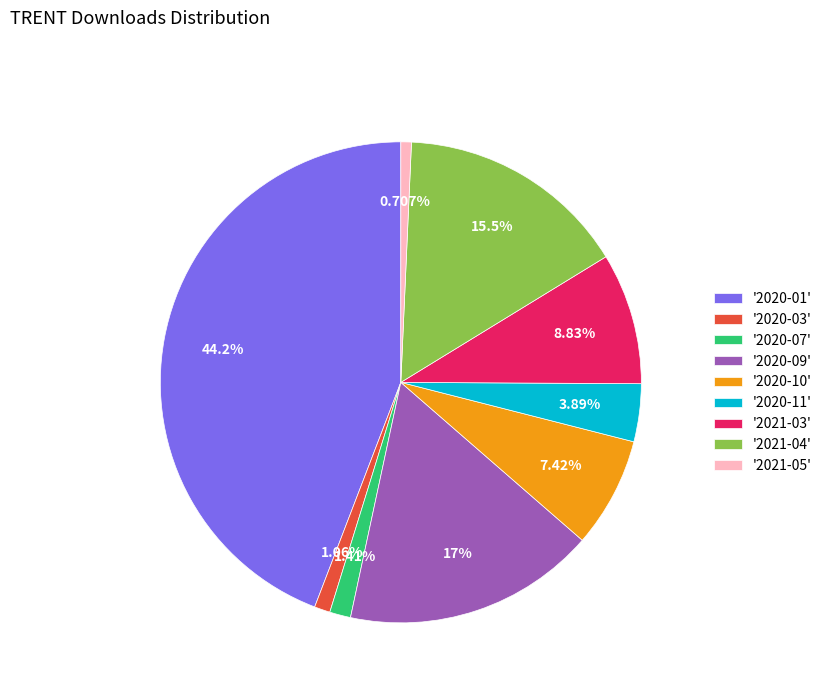

Between '2020-10' and '2020-01', which is larger?

'2020-01'